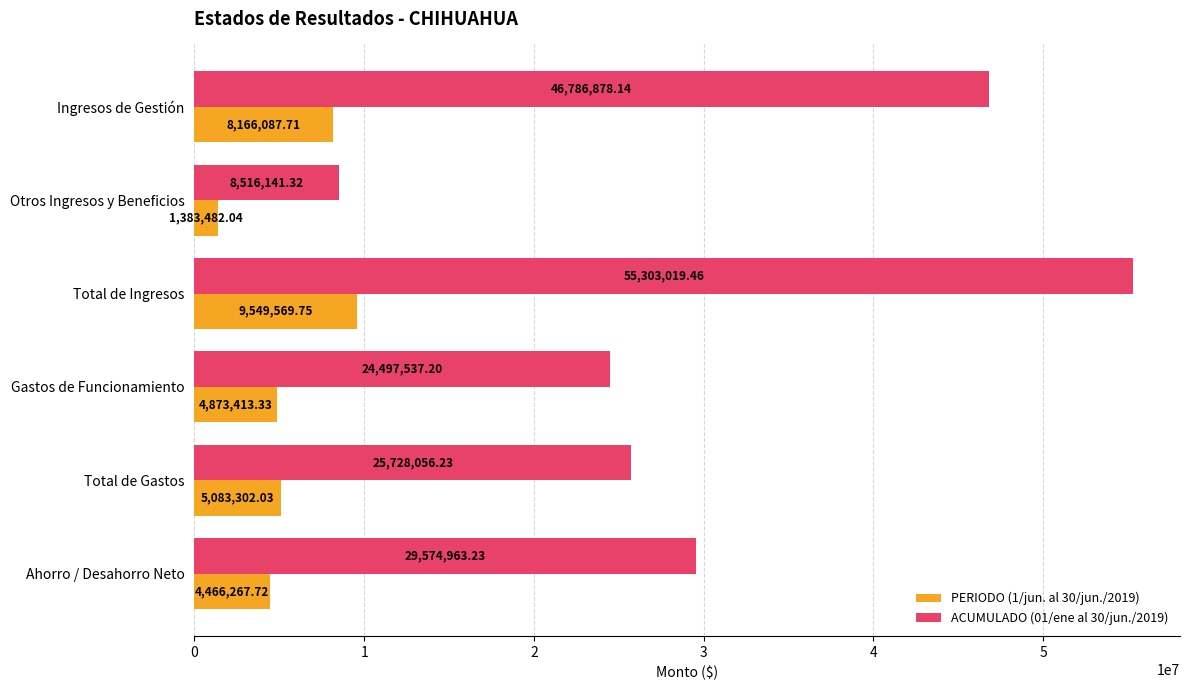

At which category is the sum across all series the highest?

Total de Ingresos